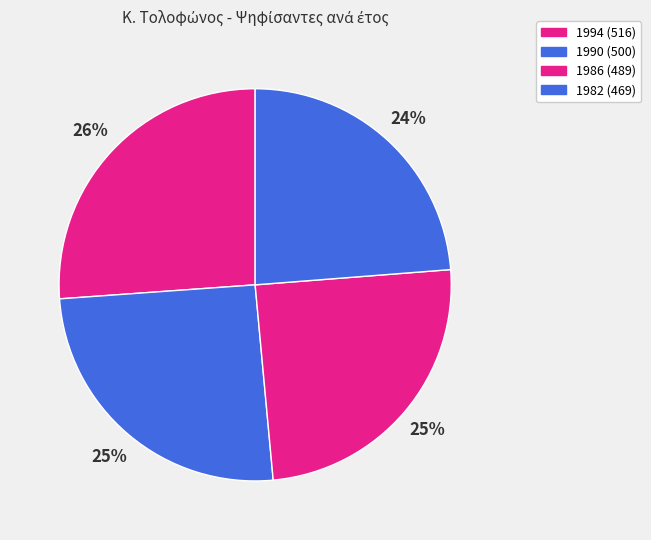

To the nearest percent, what portion does 1994 represent?

26%